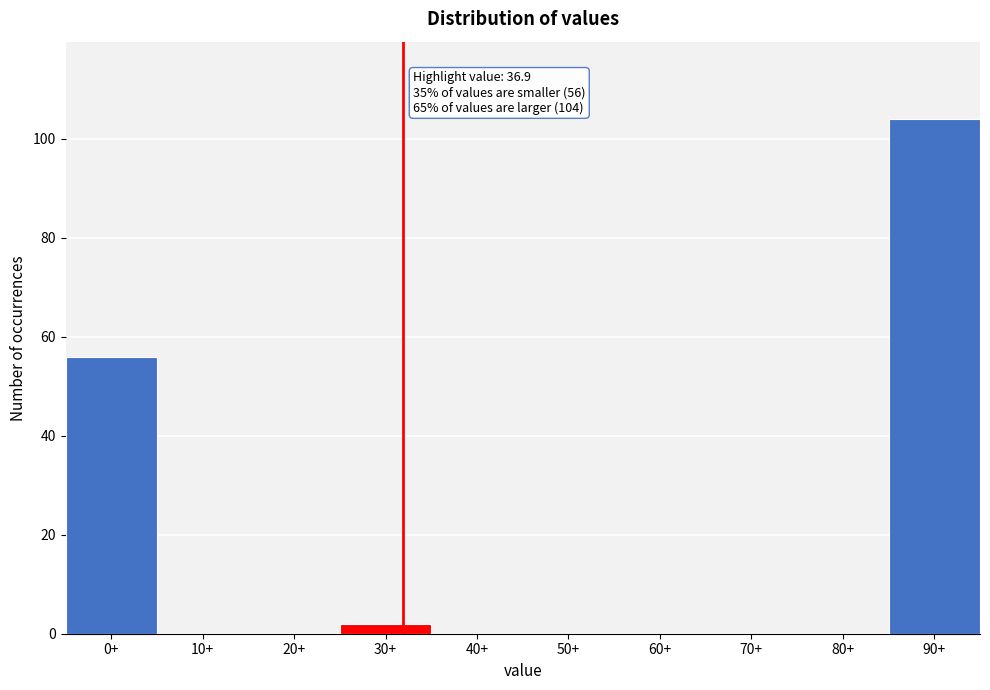

Reading left to right, list all the values displayed in this chart.

0+=56	10+=0	20+=0	30+=2	40+=0	50+=0	60+=0	70+=0	80+=0	90+=104